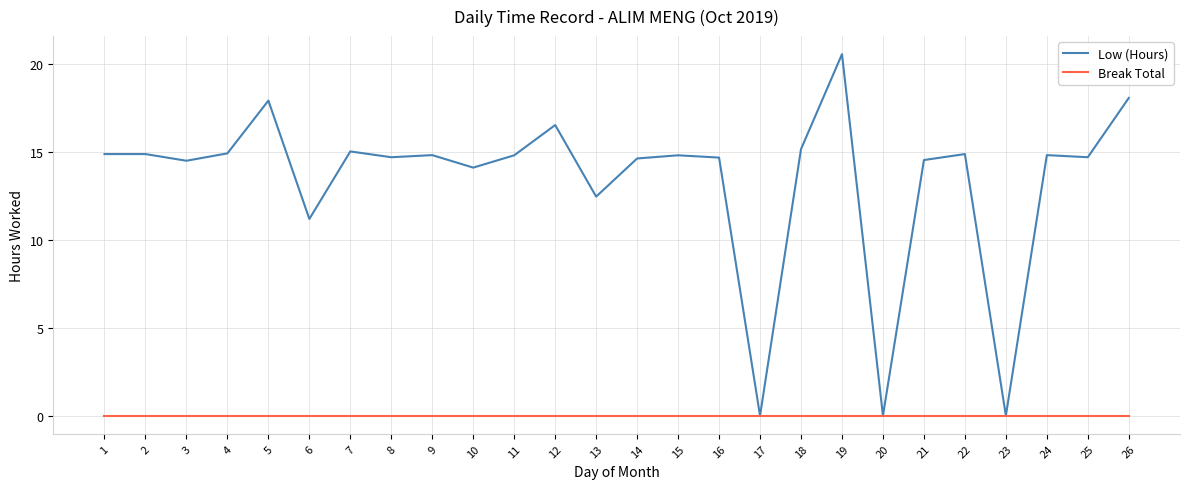

How many lines are shown in the chart?

2